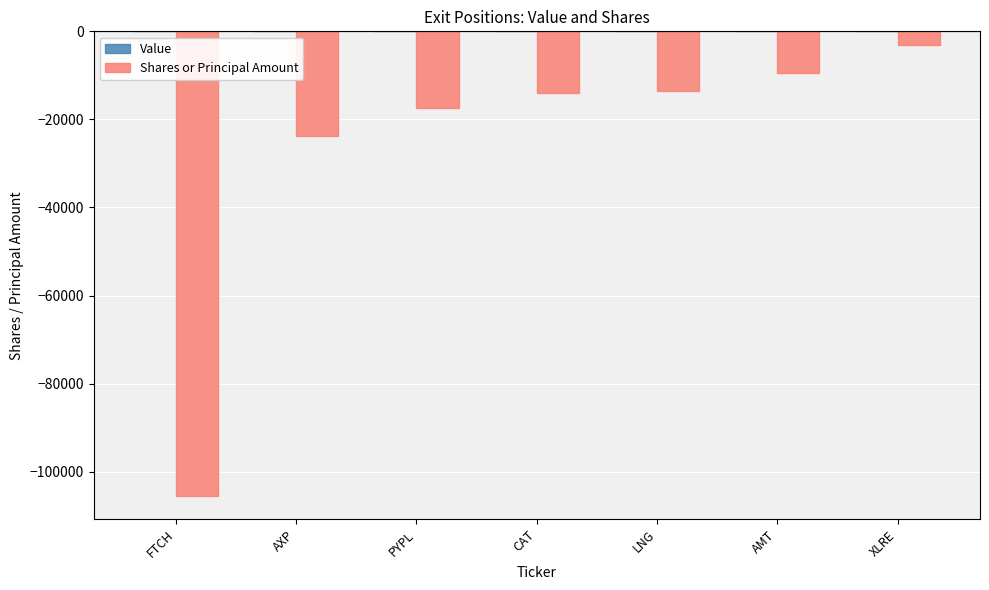

What is the label of the 6th bar from the right?

AXP